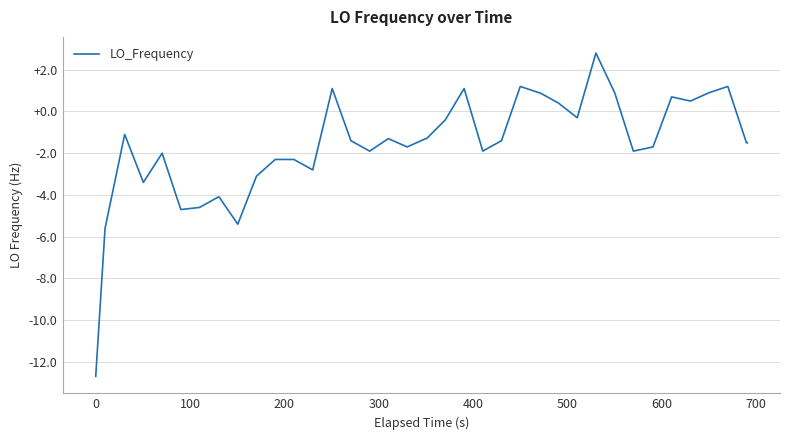

What is the difference between the maximum and minimum values?

15.5